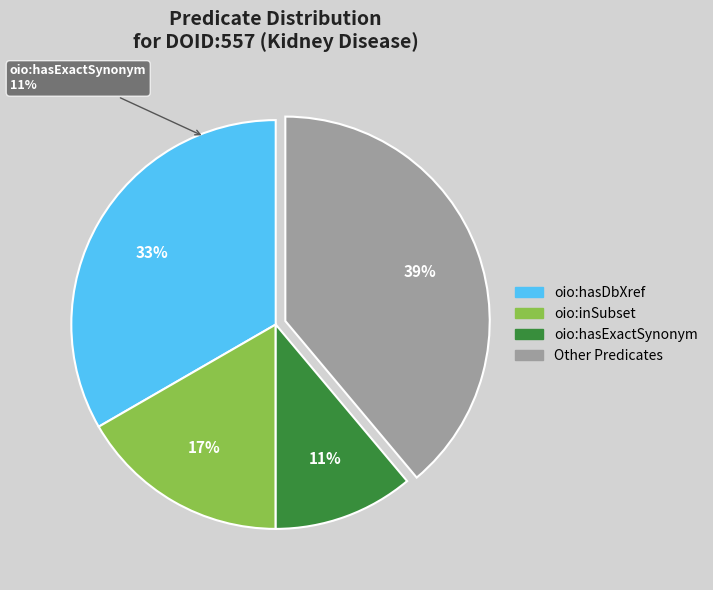

What portion of the pie excludes oio:hasExactSynonym?

88.9%